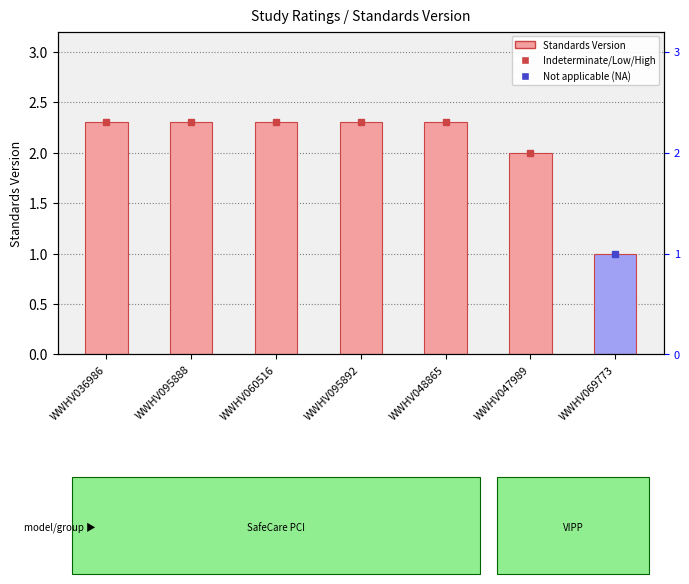

Is it true that the value at WWHV048865 is 2.3?

True